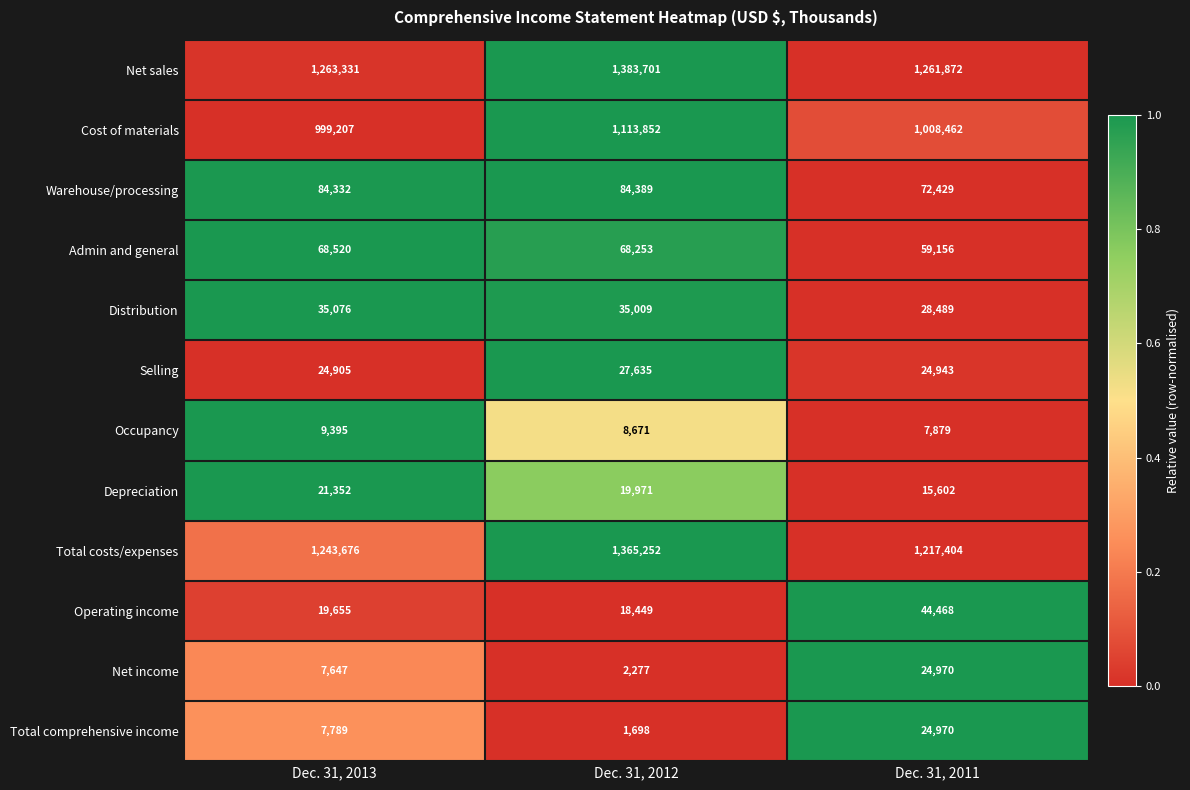

What is the total value across all series at Dec. 31, 2013?

3784885